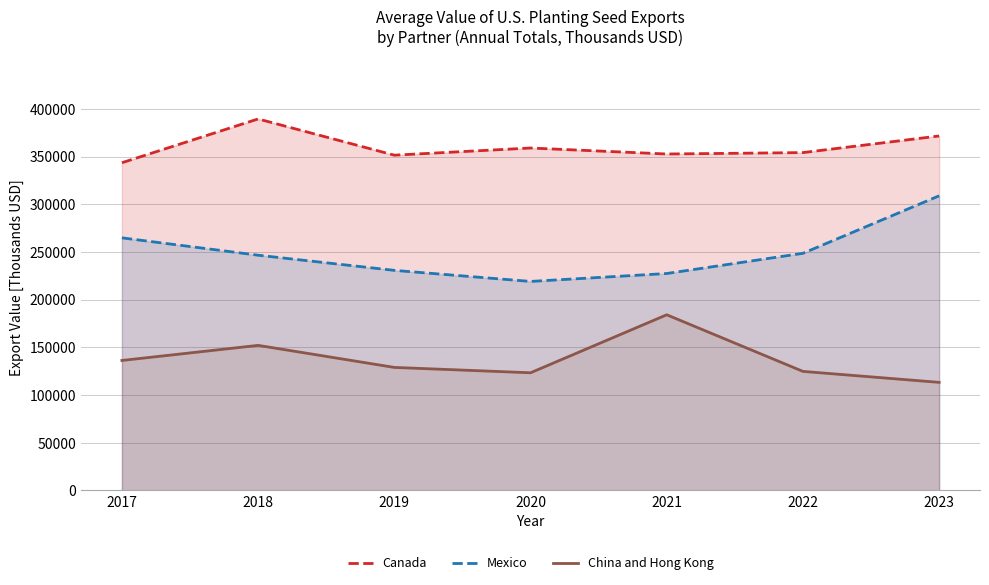

Rank the categories by Canada value from highest to lowest.

2018, 2023, 2020, 2022, 2021, 2019, 2017